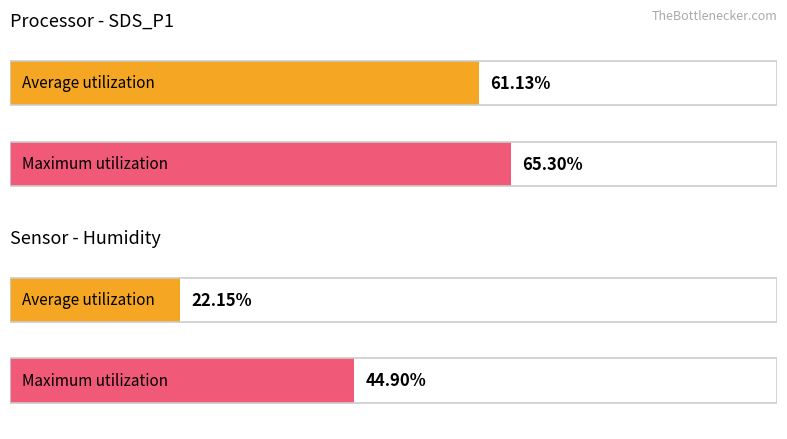

What is the greatest value displayed?

65.3